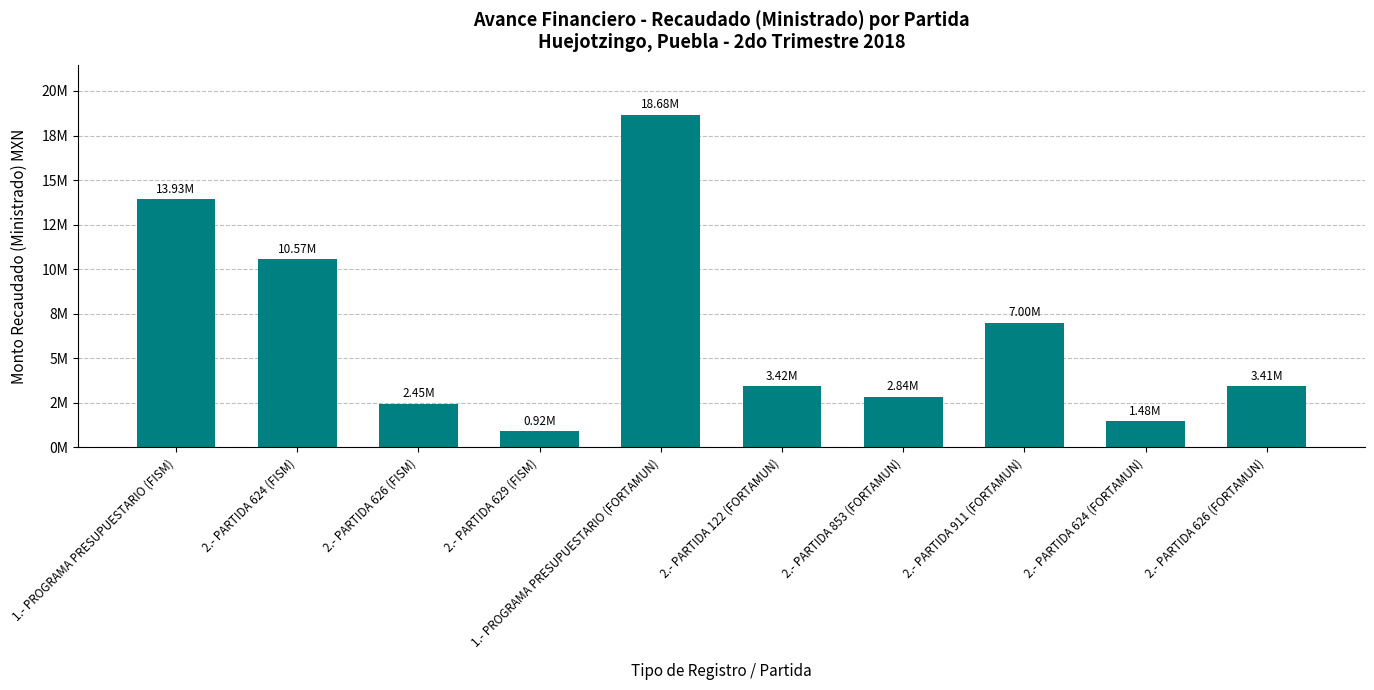

Which category has the highest value across all series?

1.- PROGRAMA PRESUPUESTARIO (FORTAMUN)